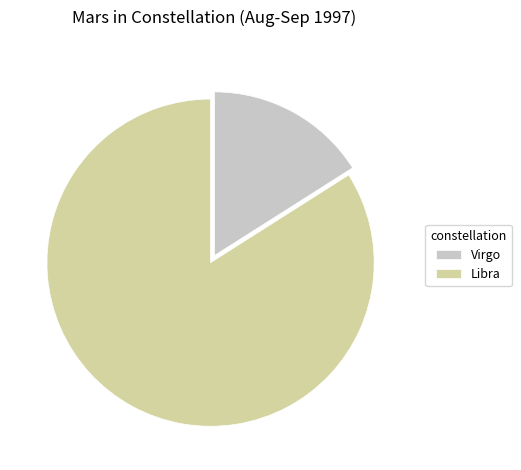

Which slice is the smallest?

Virgo